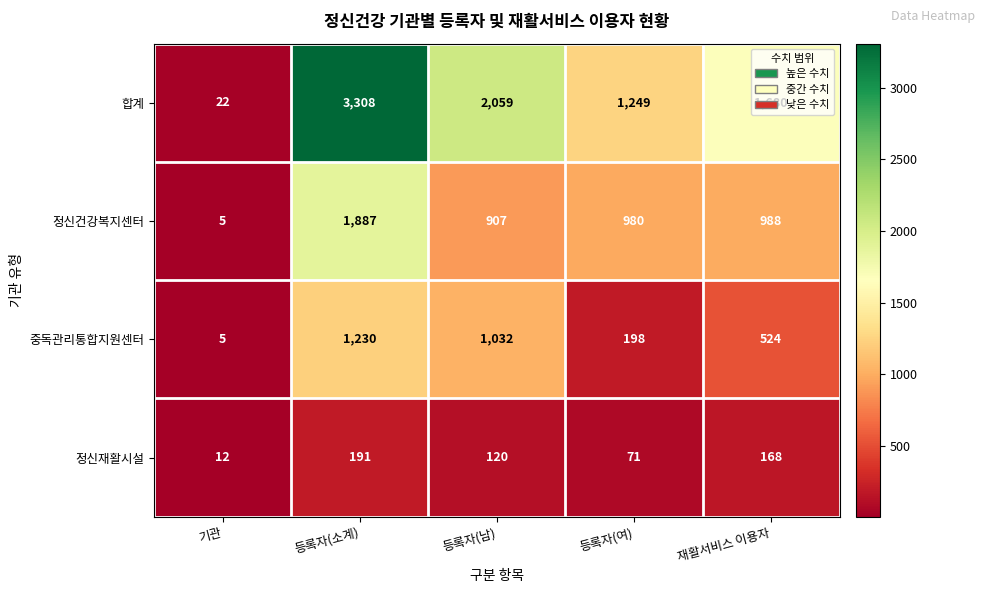

Count the number of categories in the chart.

5